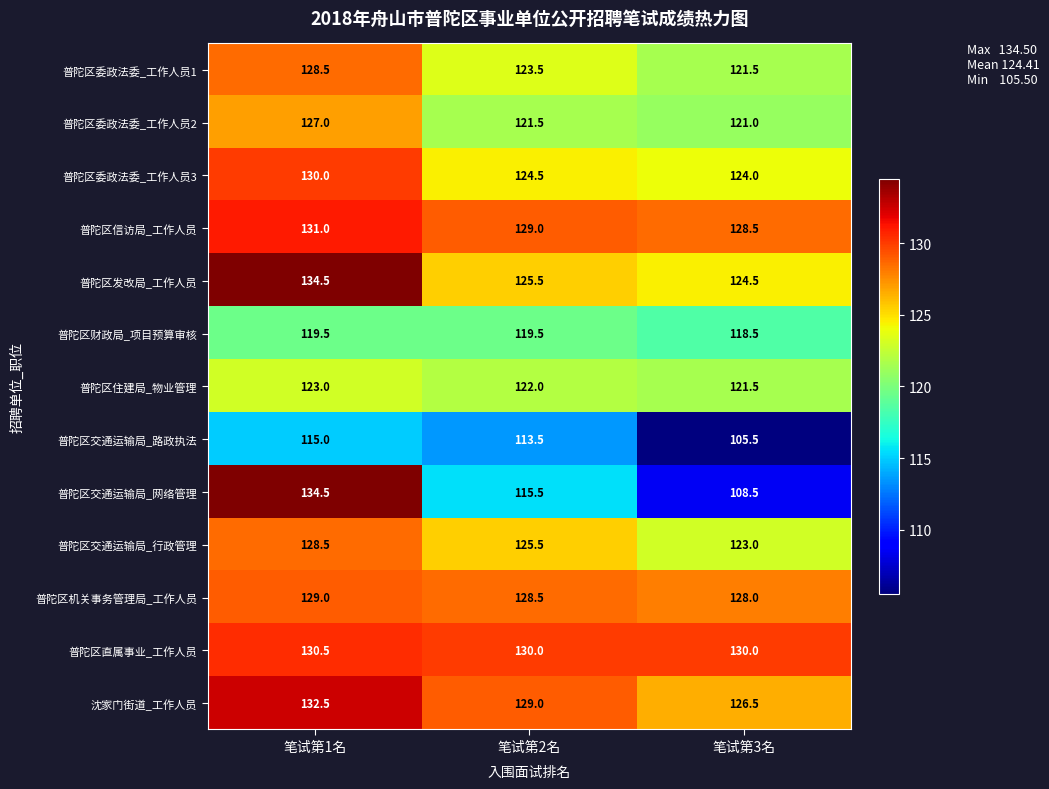

What is the difference between the maximum and minimum values in the 普陀区委政法委_工作人员1 series?

7.0